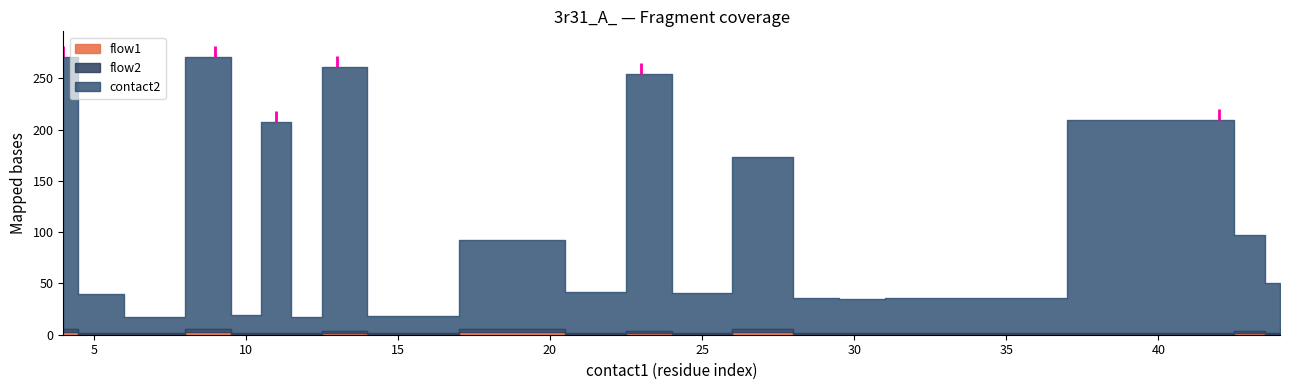

Which series has the largest total across all categories?

contact2